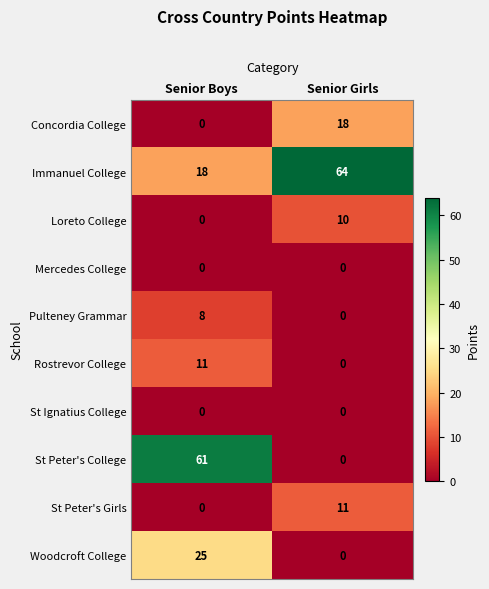

How many series are shown in this chart?

10